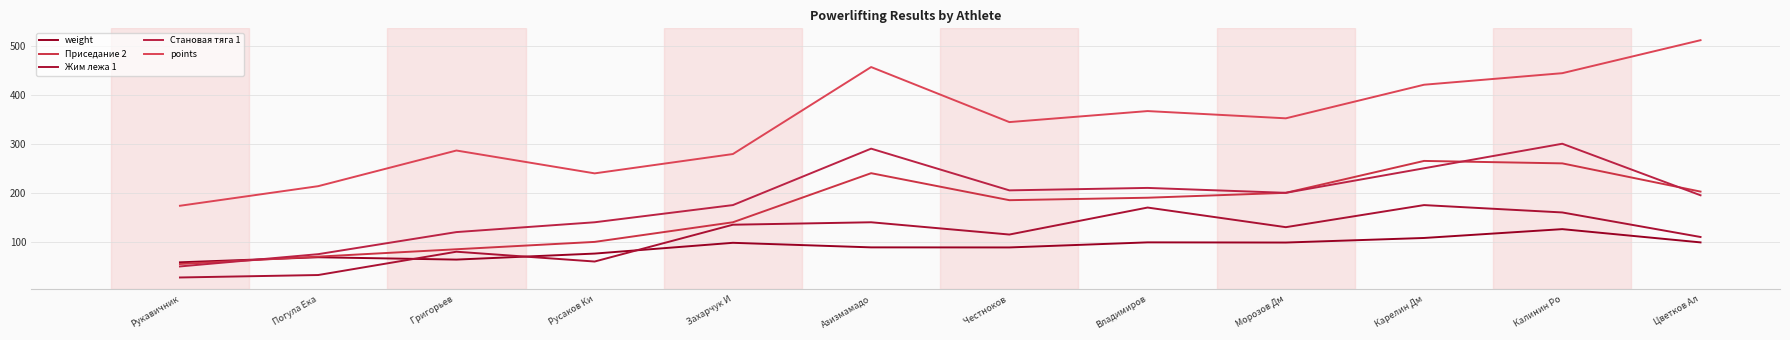

Where is Жим лежа 1 nearest to the value 101?

Цветков Ал